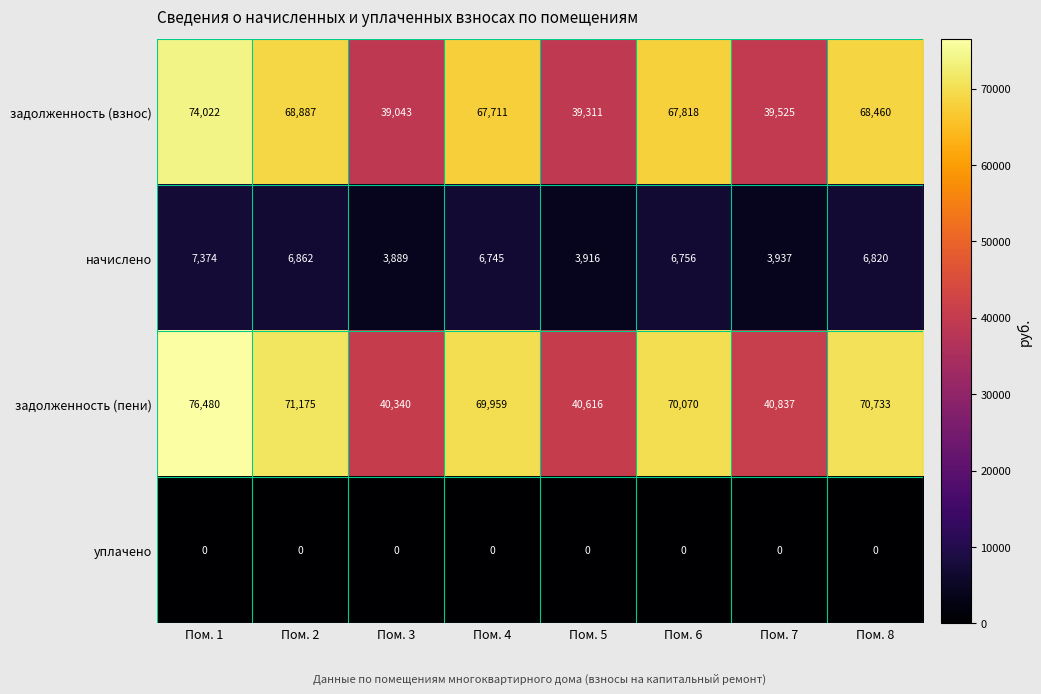

What is the difference between the second highest and second lowest values in the начислено series?

2946